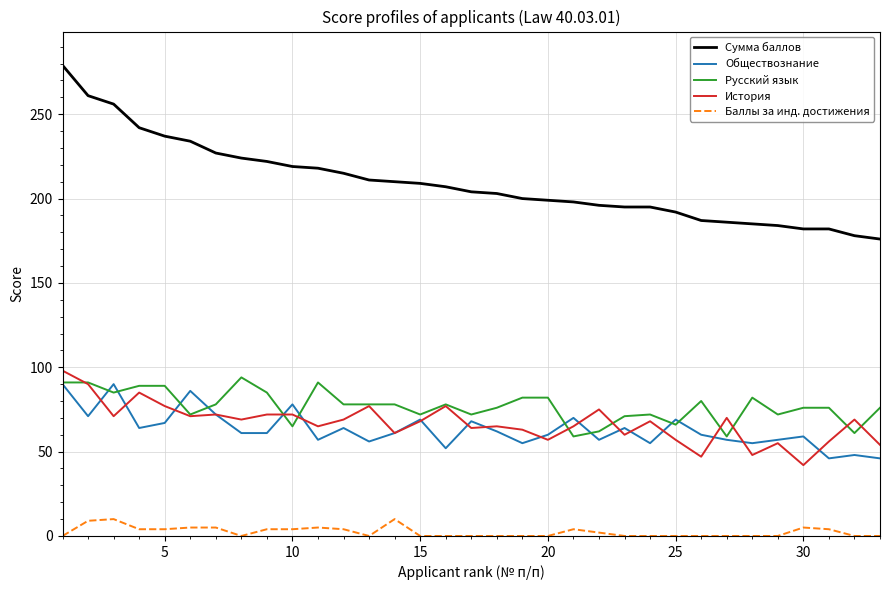

Which series has the largest range (max minus min)?

Сумма баллов